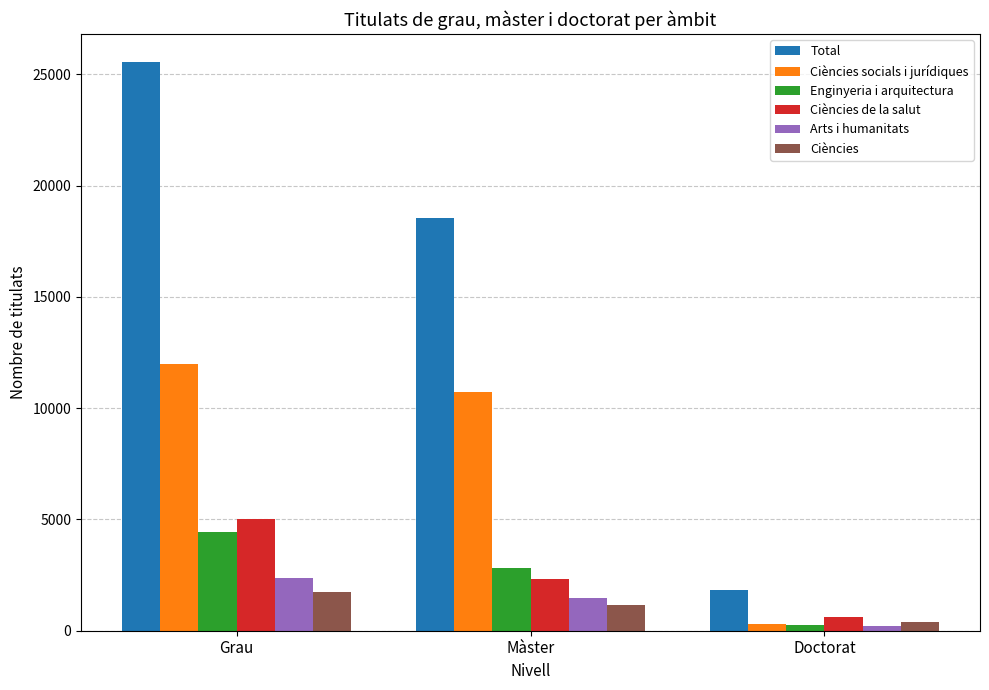

What is the average value of the Ciències socials i jurídiques series?

7663